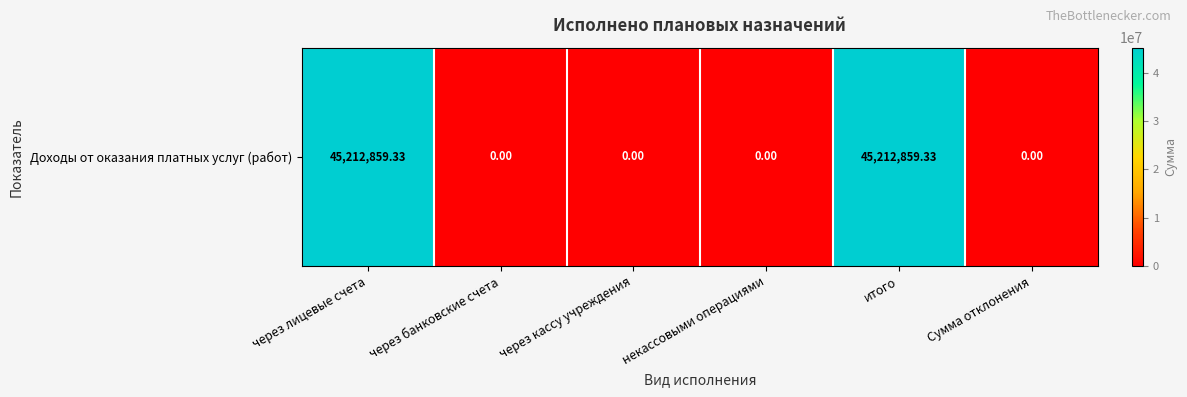

The chart shows a value of 0.0 at через банковские счета. True or false?

True